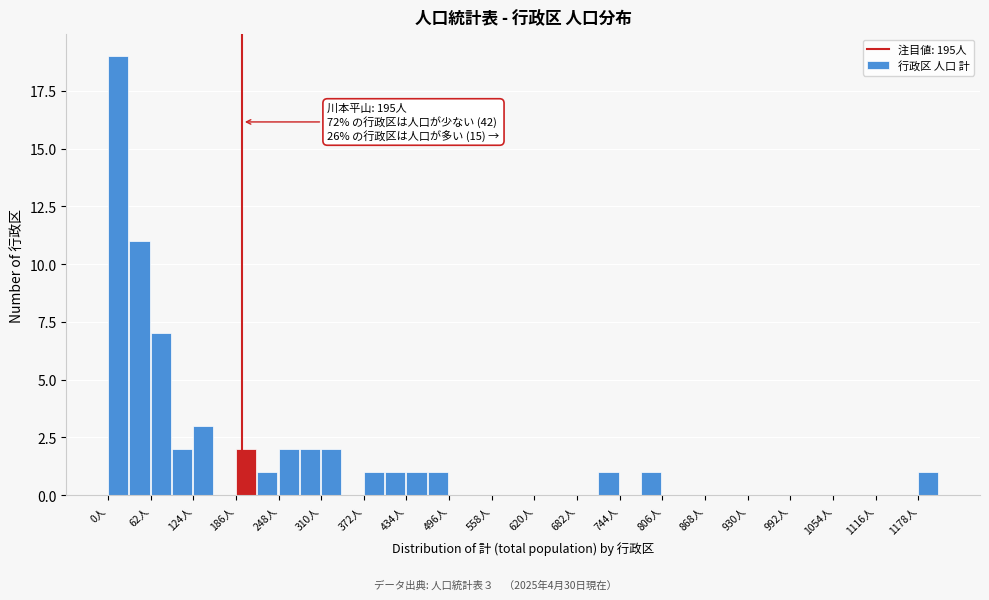

Around what value on the x-axis is the tallest bar? Give the approximate position of its centre, as read against the axis.

10